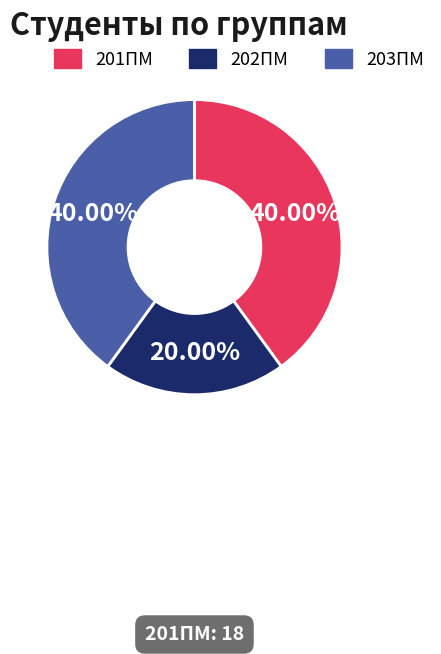

What is the total percentage of 201ПМ and 202ПМ?

60.0%